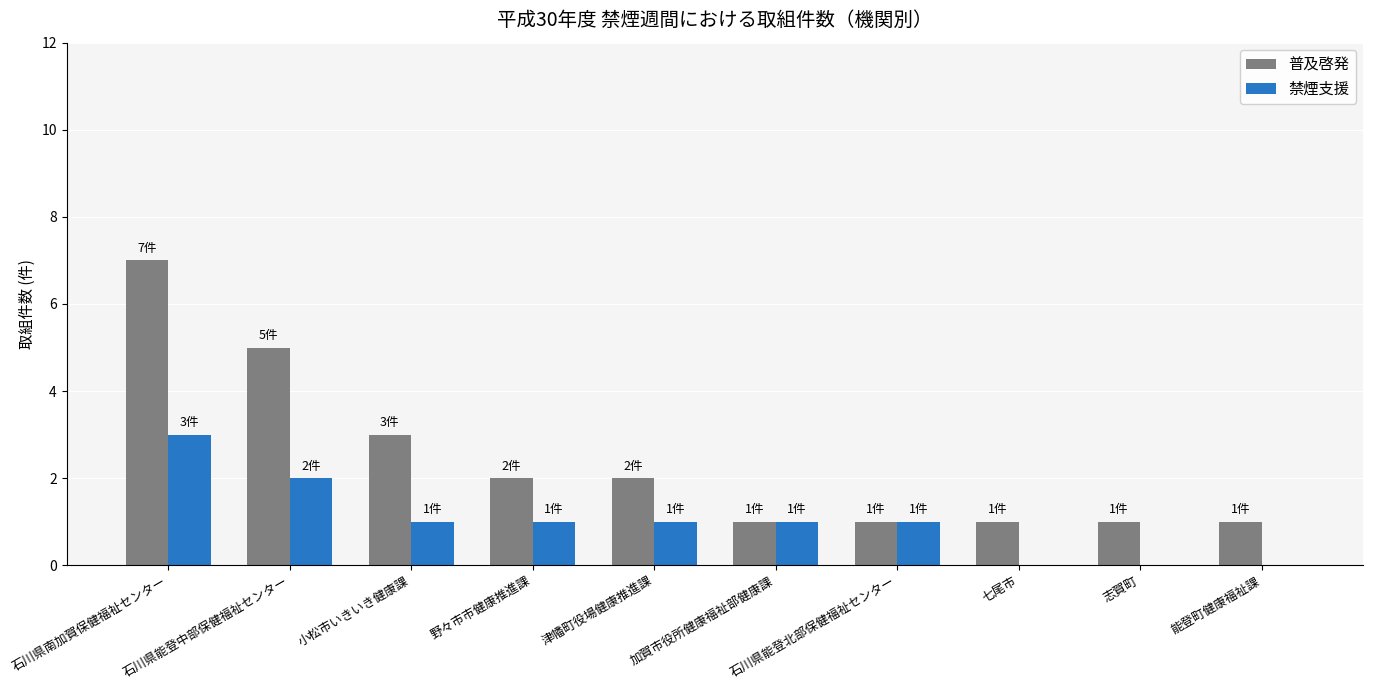

The value of 普及啓発 at 津幡町役場健康推進課 is 1. True or false?

False